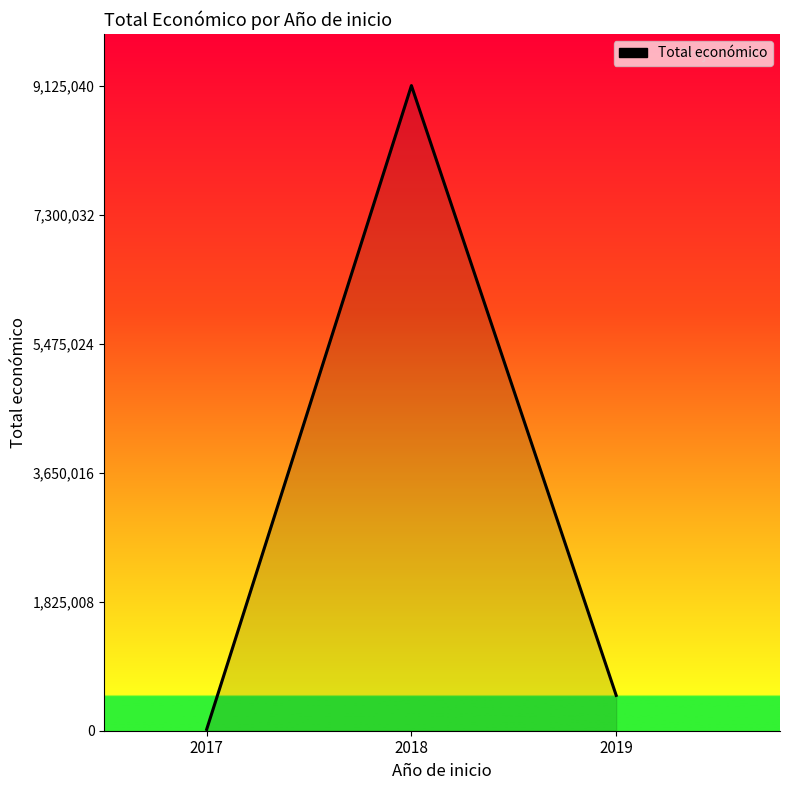

List the labels in order of value, largest first.

2018, 2019, 2017